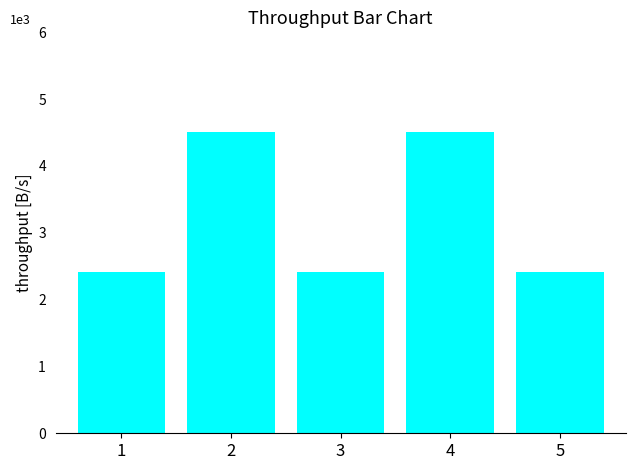

What is the maximum value shown in the chart?

4505.4